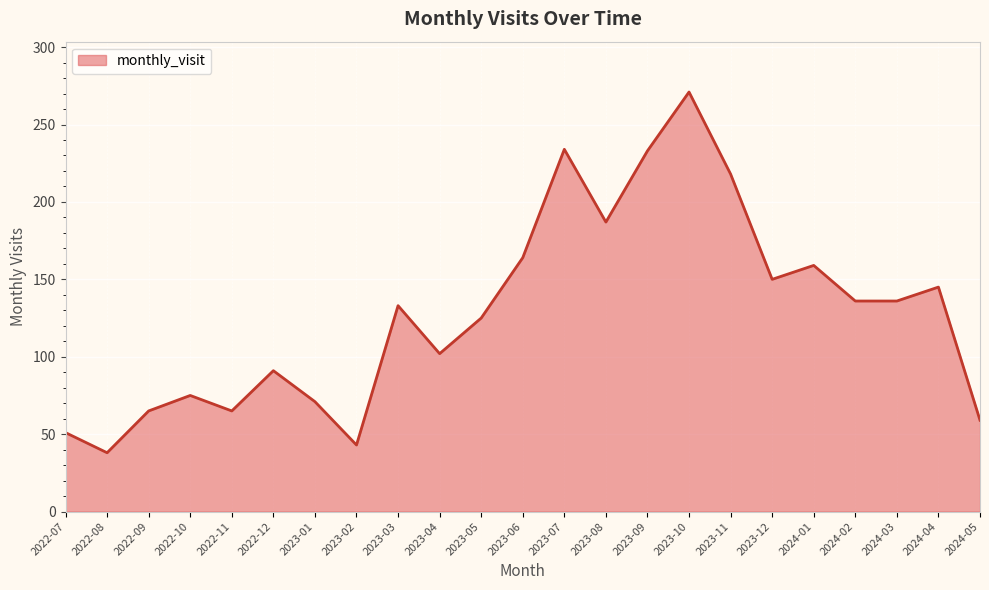

Is it true that the value at 2023-07 is 234?

True